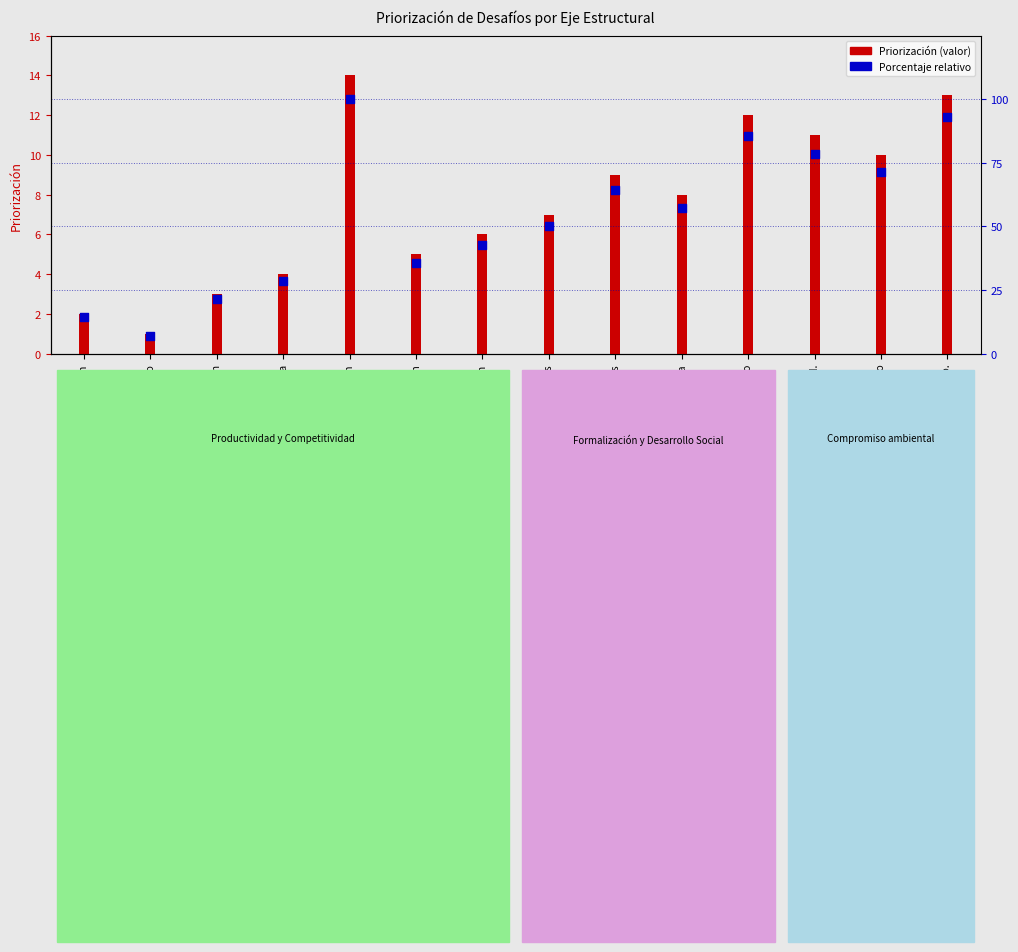

What is the ratio of the value at Infraestructura to the value at Asociaciones?

1.1